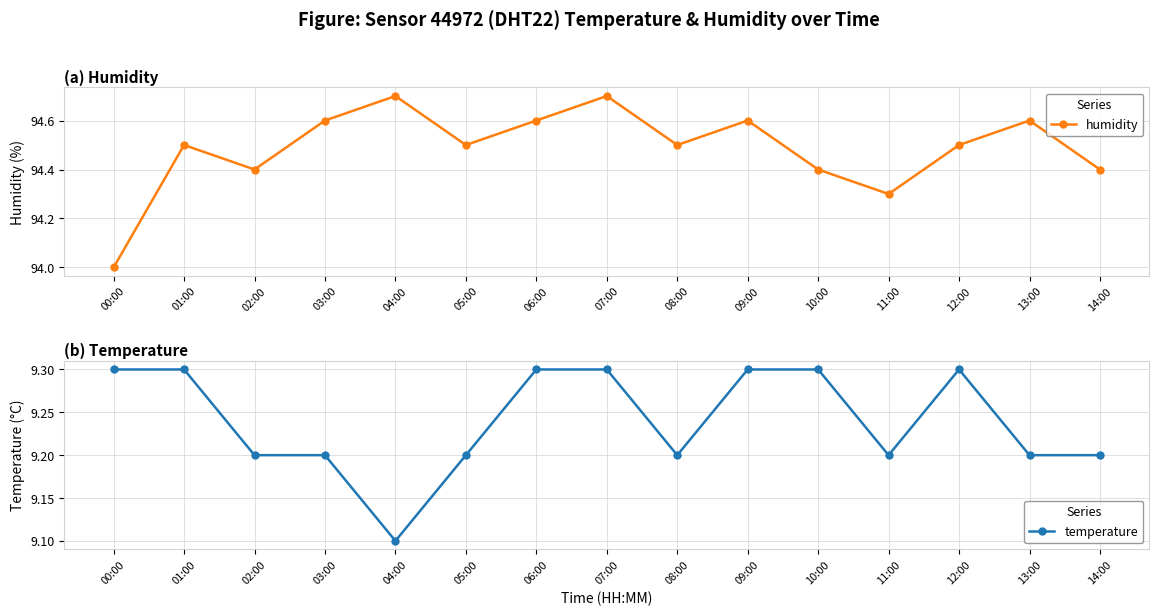

True or false: temperature and humidity cross at least once.

False